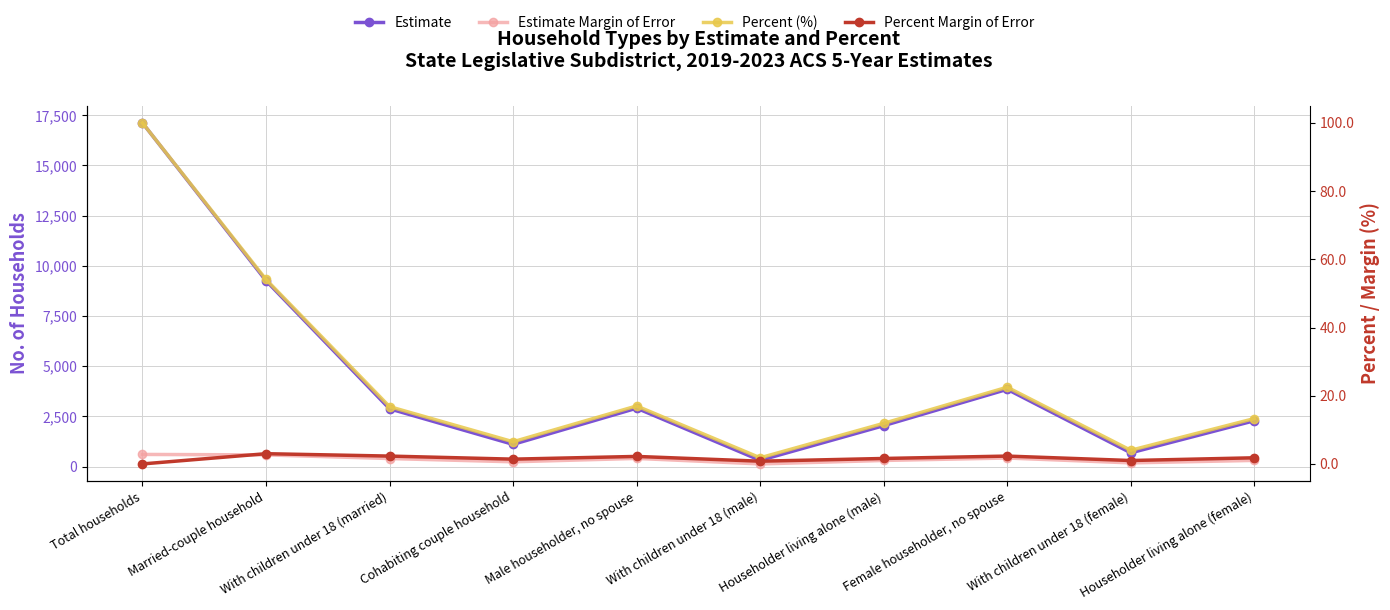

Between Householder living alone (male) and Female householder, no spouse, which series saw the biggest shift?

Estimate